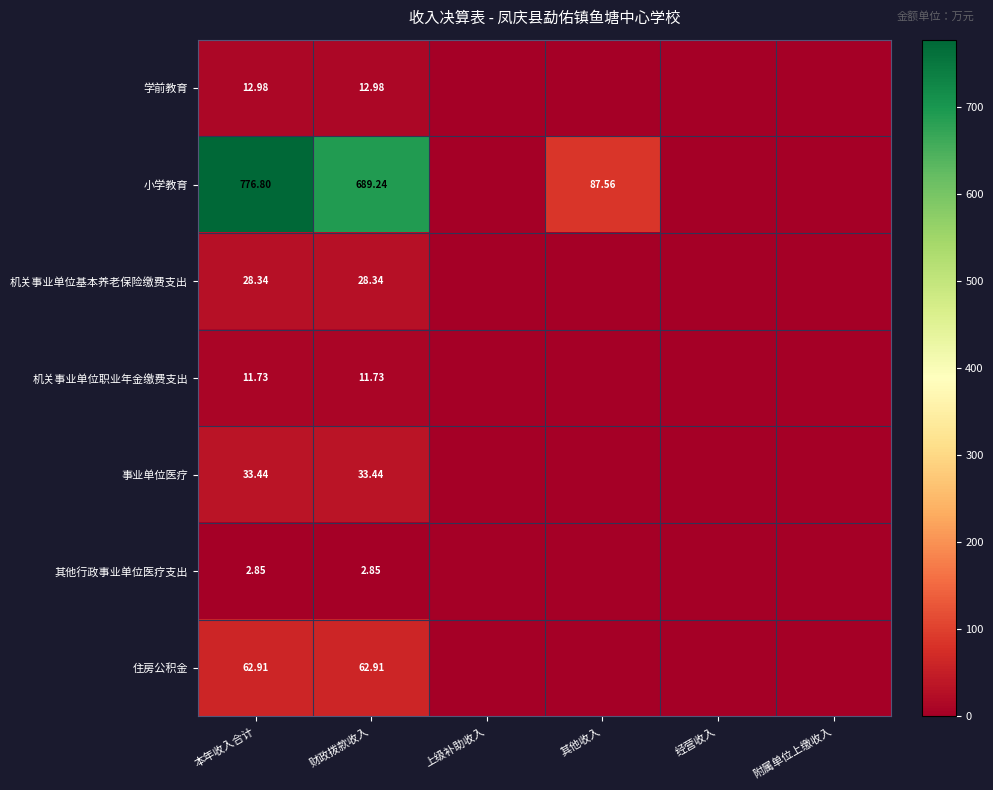

Which series has the widest spread of values?

小学教育